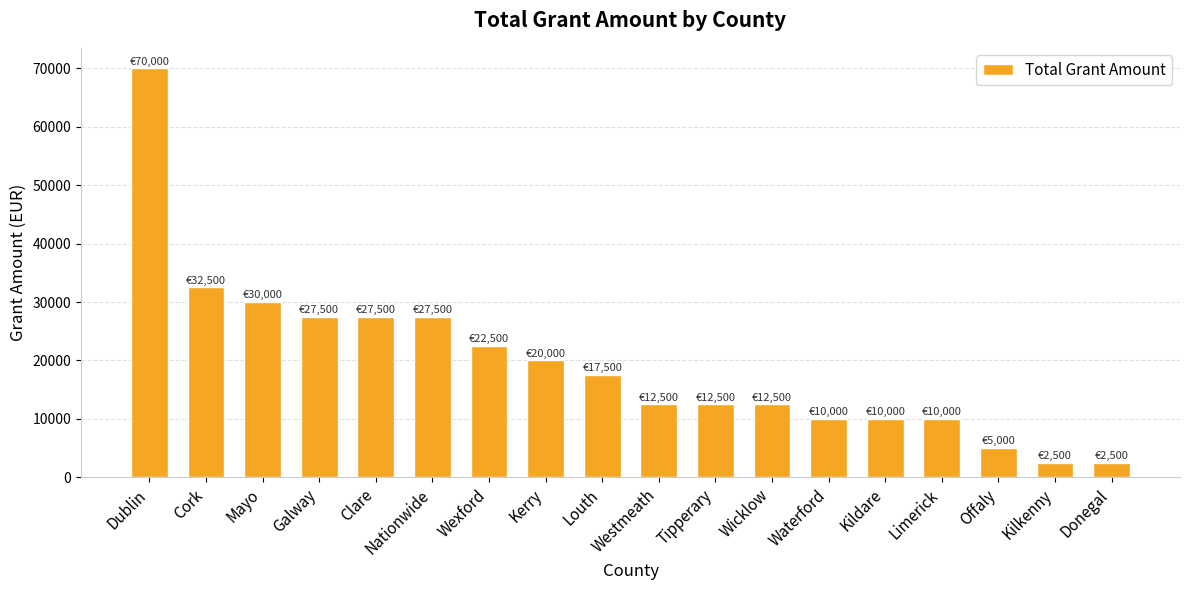

What is the smallest value displayed?

2500